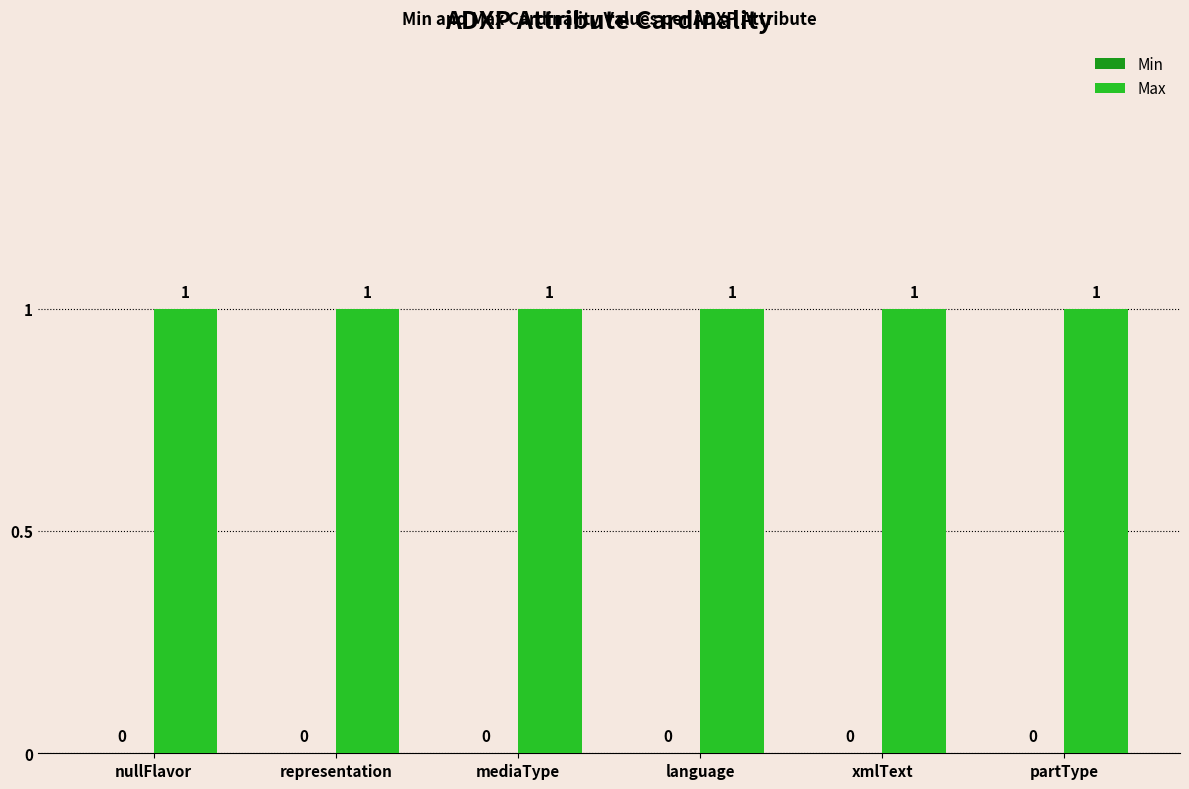

How many bars are there in each group?

2